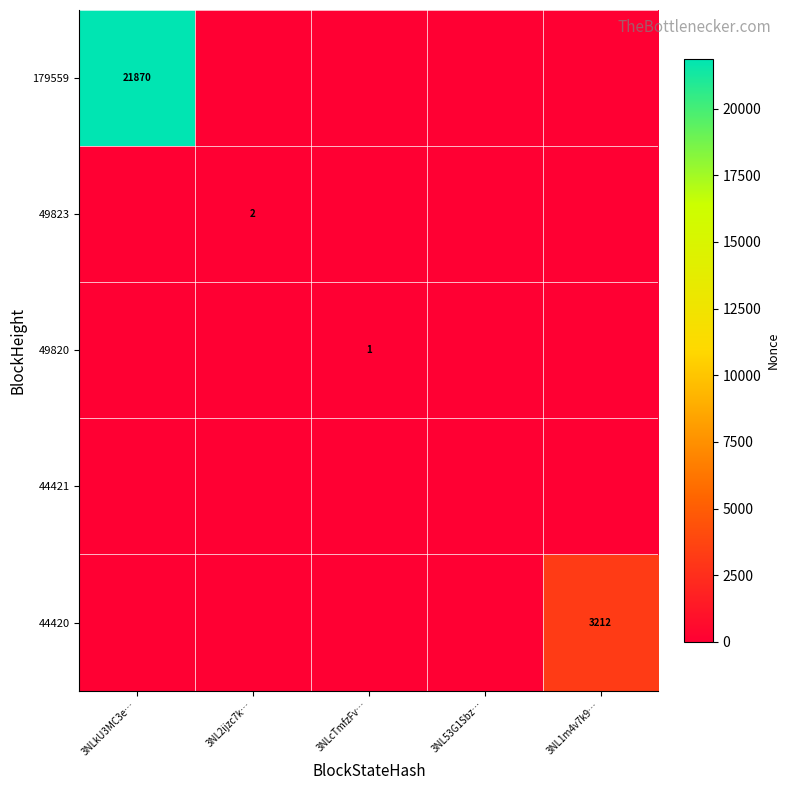

At which category is the sum across all series the highest?

3NLkU3MC3e…